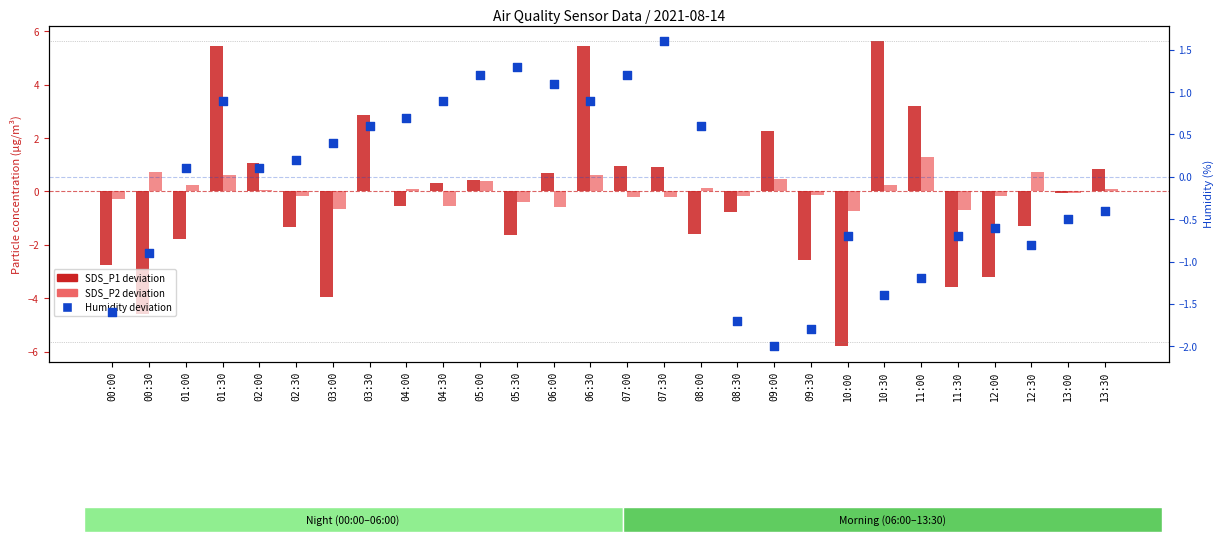

Which series contains the highest Y value?

SDS_P1 deviation